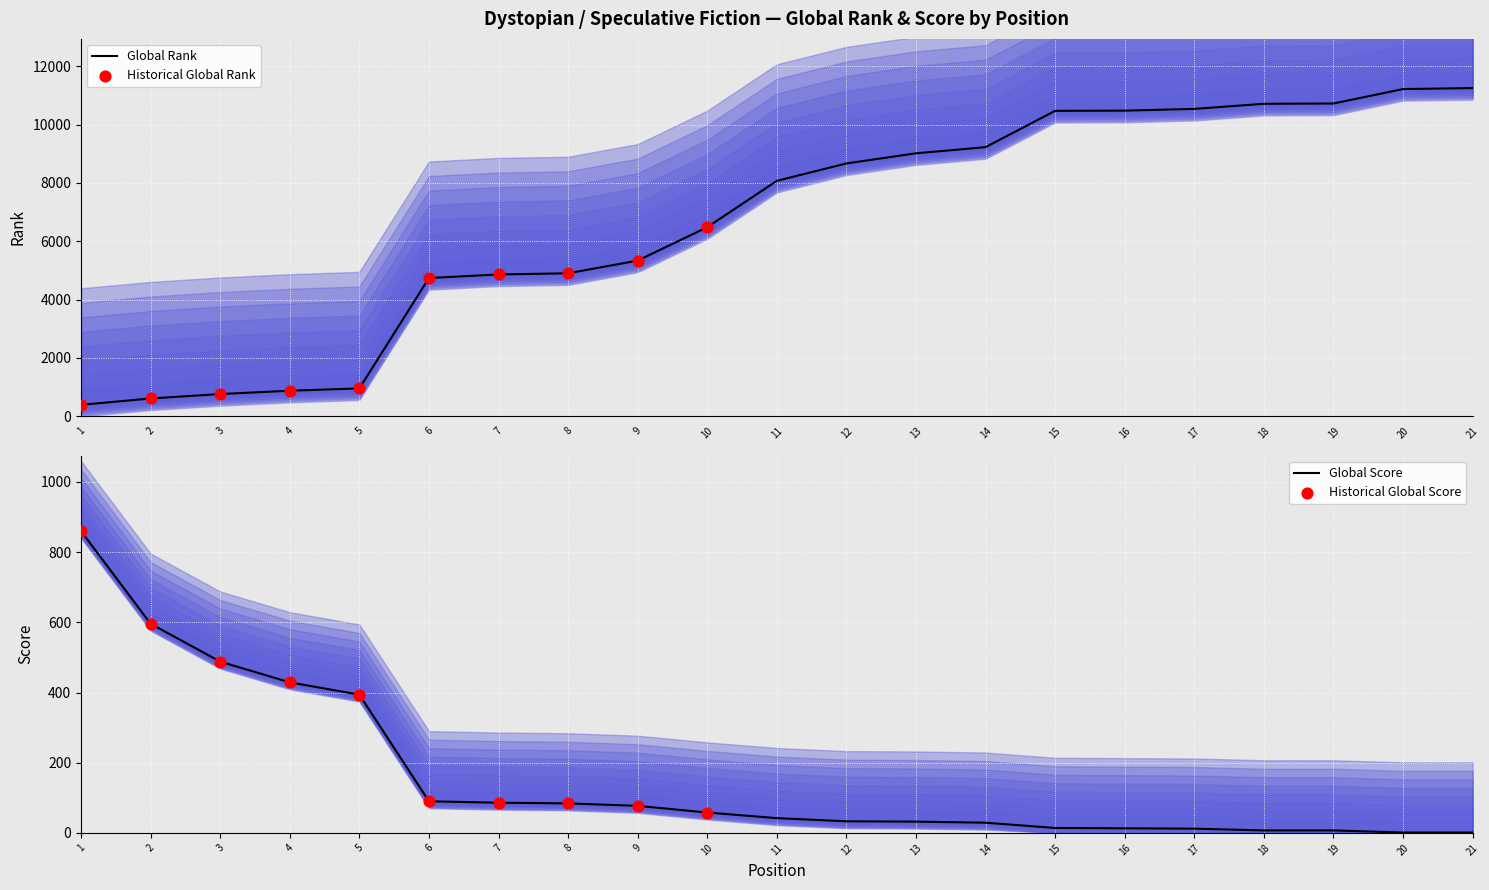

Which series reaches the maximum Y coordinate?

Global Rank